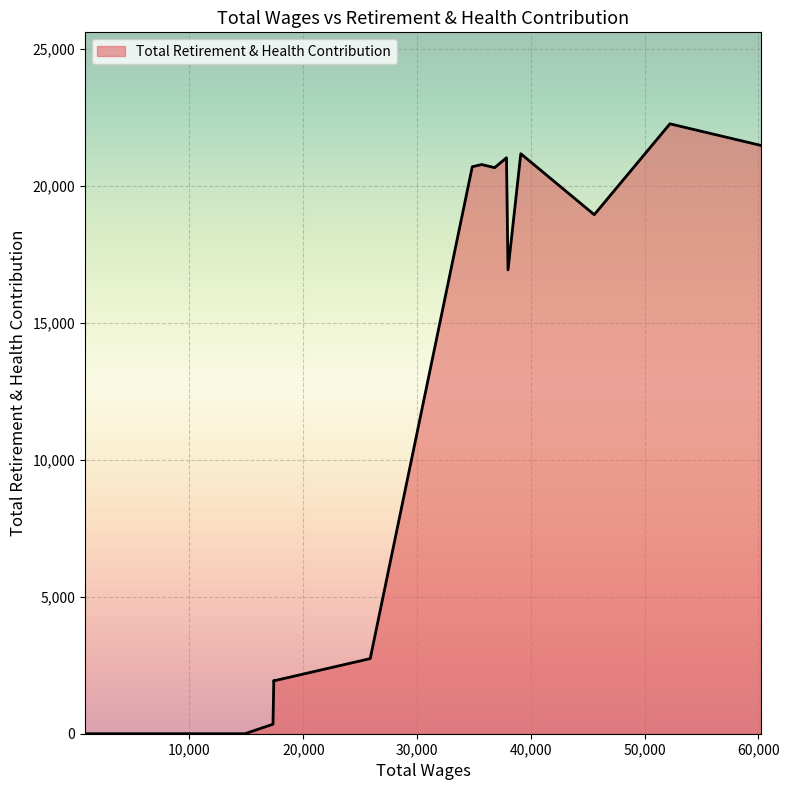

What is the difference between the maximum and minimum values?

22263